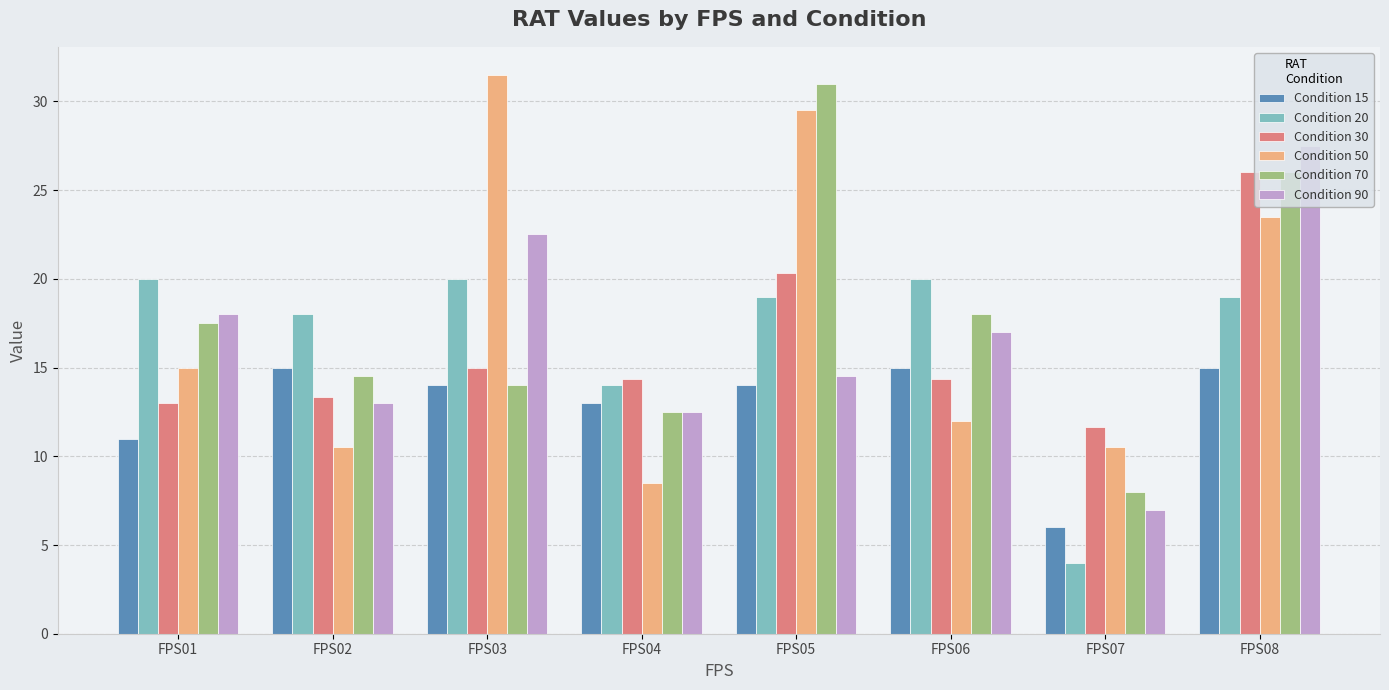

How many groups of bars are there?

8